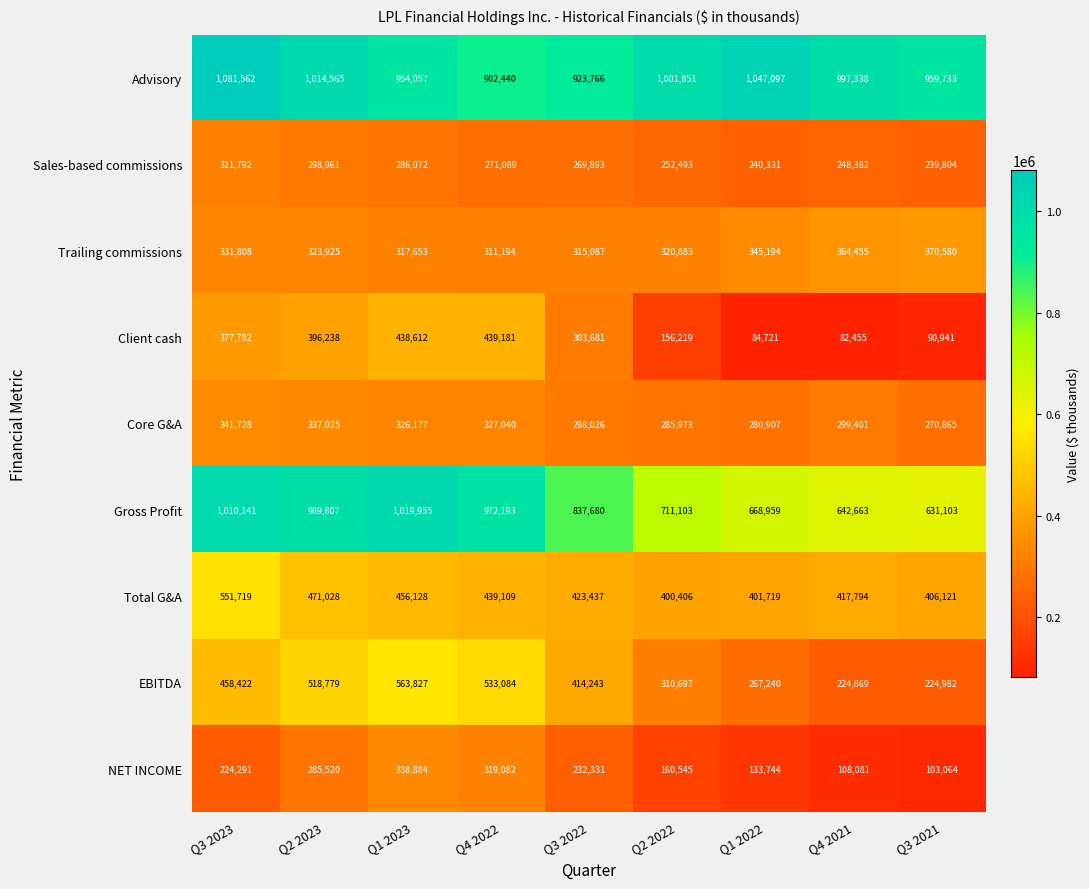

Which category has the lowest value across all series?

Q4 2021